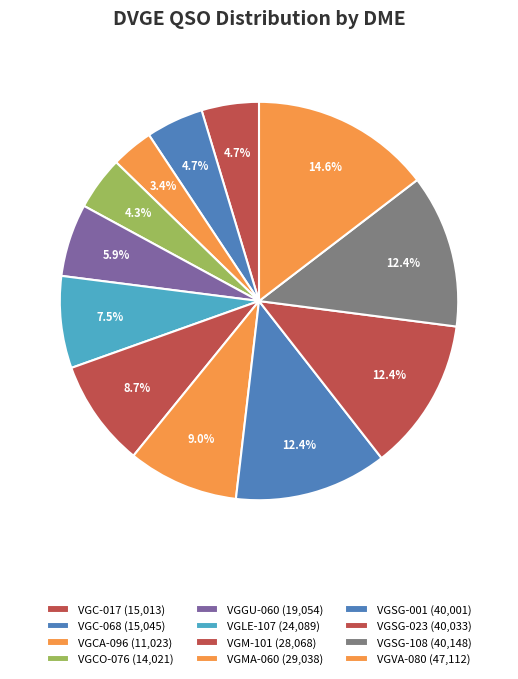

How many segments does this pie chart have?

12